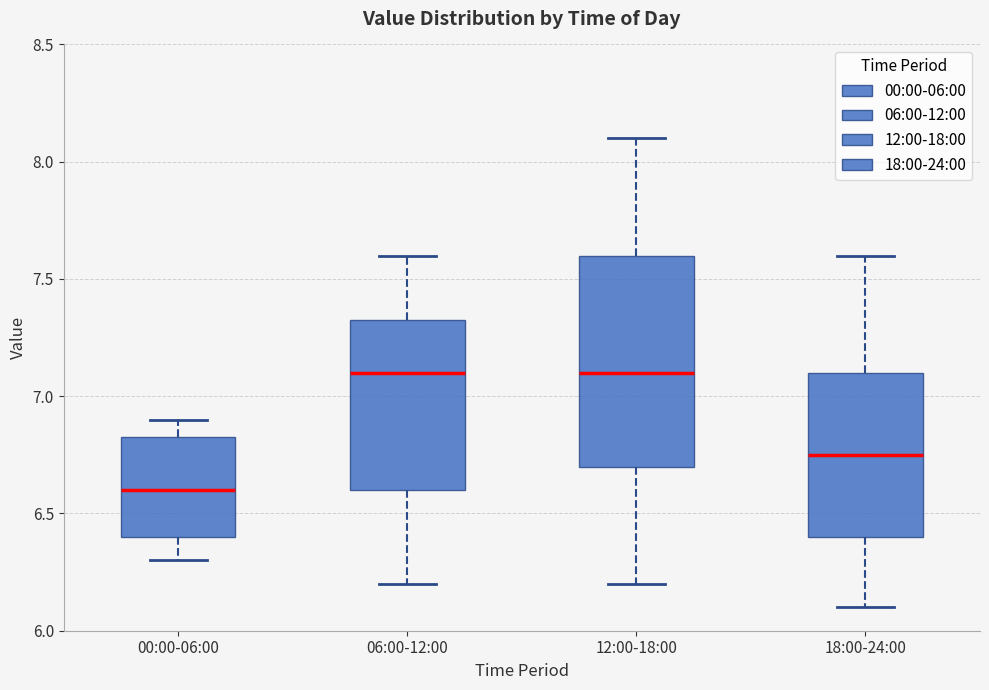

Reading left to right, transcribe this box plot: for each box, give where its median line is, the range the box spans, and where its two whiskers end, as read against the y-axis. The values are not printed on the chart, so give them approximately, as read against the axis.

00:00-06:00: median 6.60, box 6.40 to 6.85, whiskers 6.30 to 6.90
06:00-12:00: median 7.10, box 6.60 to 7.35, whiskers 6.20 to 7.60
12:00-18:00: median 7.10, box 6.70 to 7.60, whiskers 6.20 to 8.10
18:00-24:00: median 6.75, box 6.40 to 7.10, whiskers 6.10 to 7.60